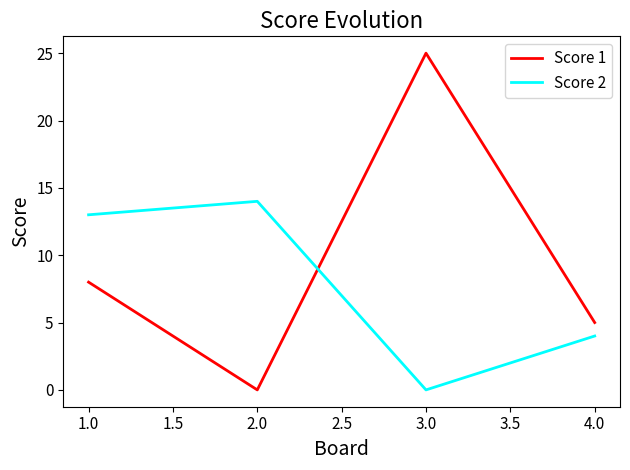

What are all the series names shown in the legend?

Score 1, Score 2